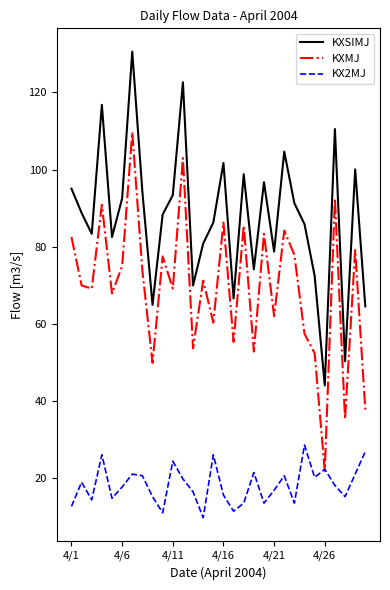

What is the smallest value displayed?

9.6